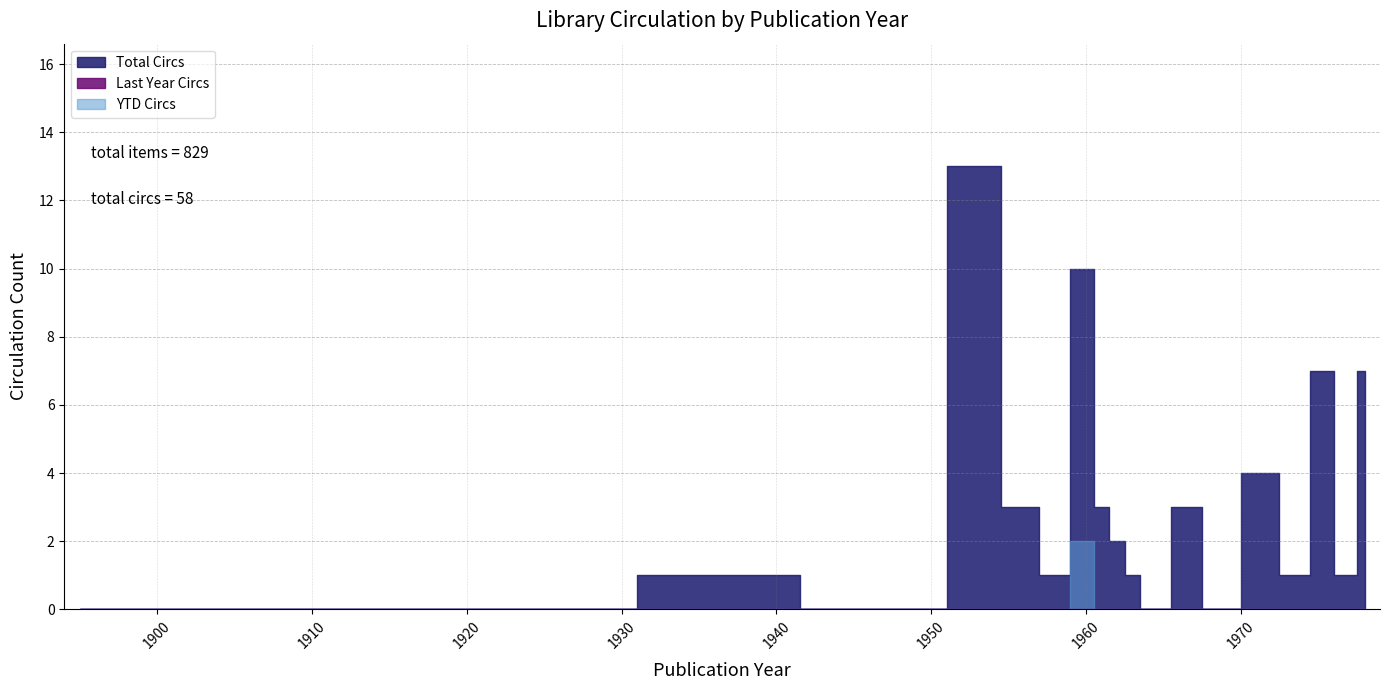

What is the greatest value displayed?

13